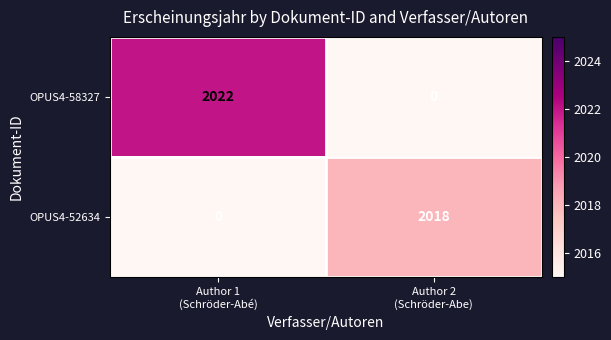

Reading left to right, extract all data points from this chart.

OPUS4-58327: 2022	0
OPUS4-52634: 0	2018